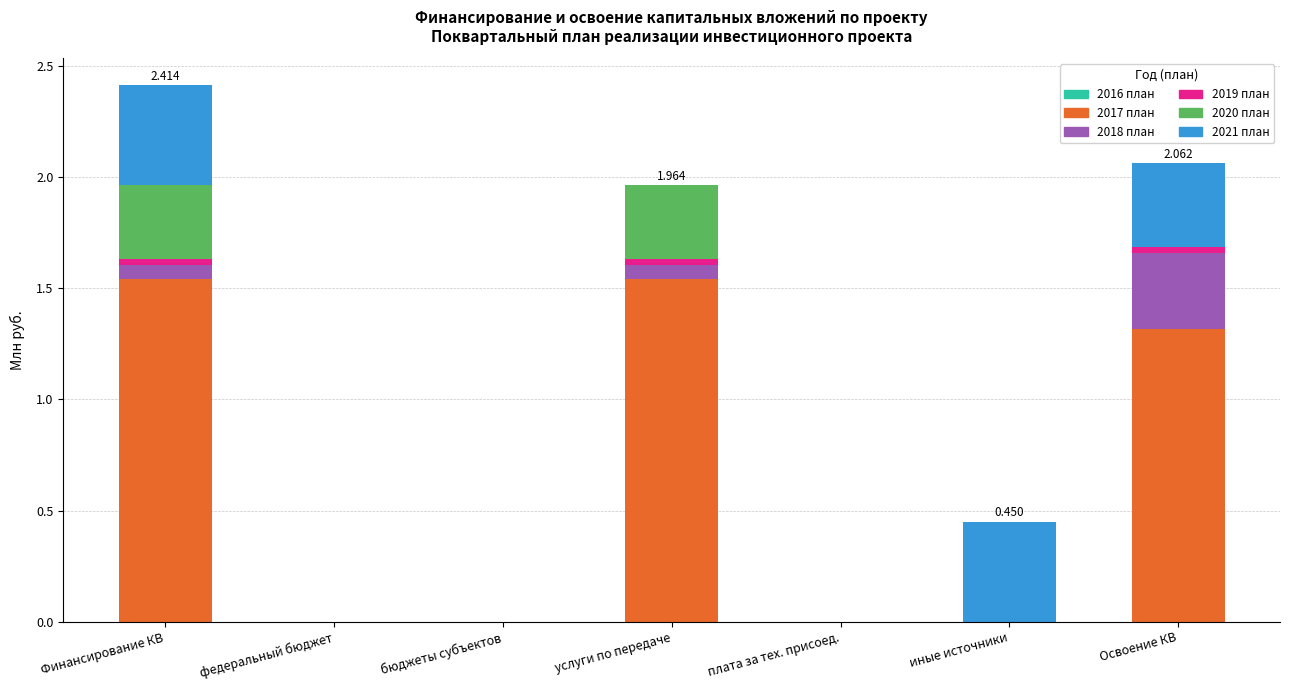

At which category is the sum across all series the highest?

Финансирование КВ